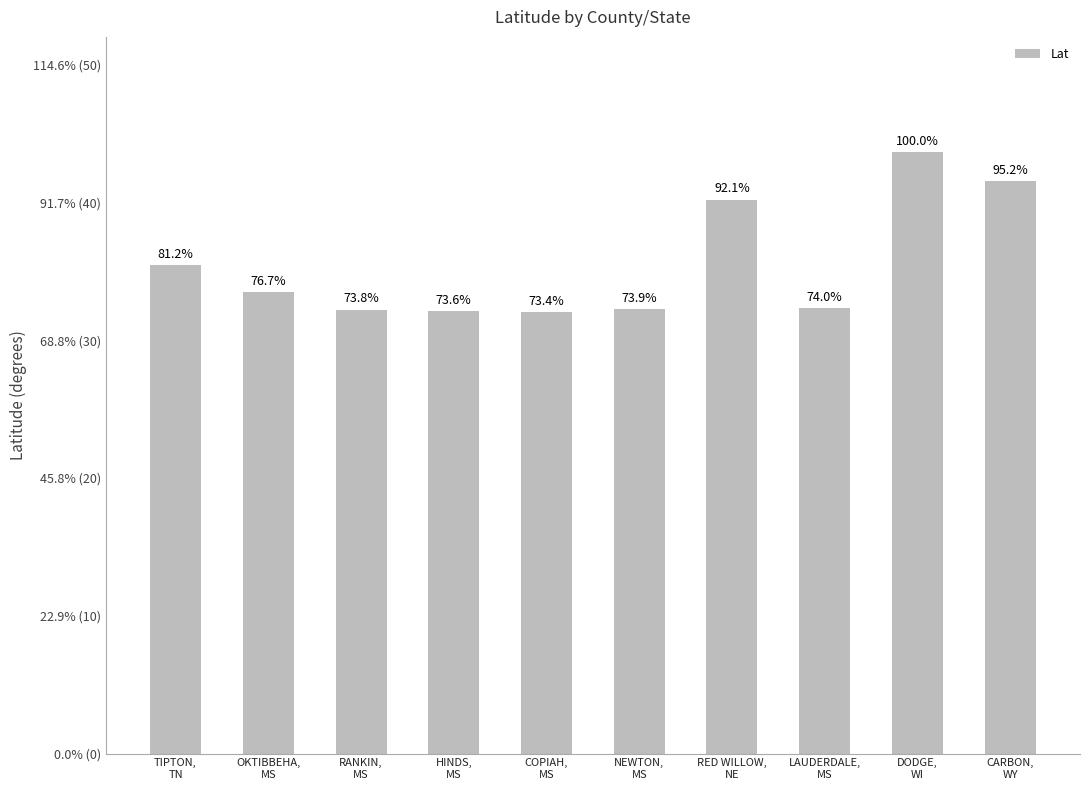

What is the difference between the maximum and second lowest values?

11.5